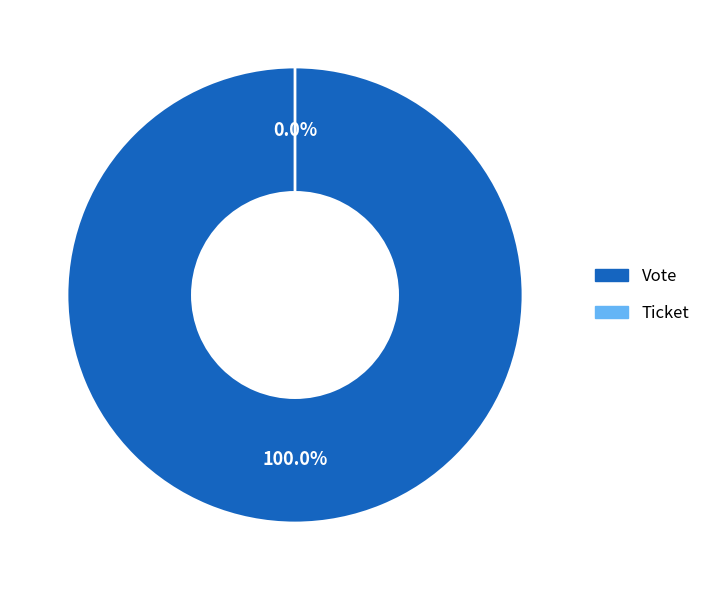

Which slice is the largest?

Vote